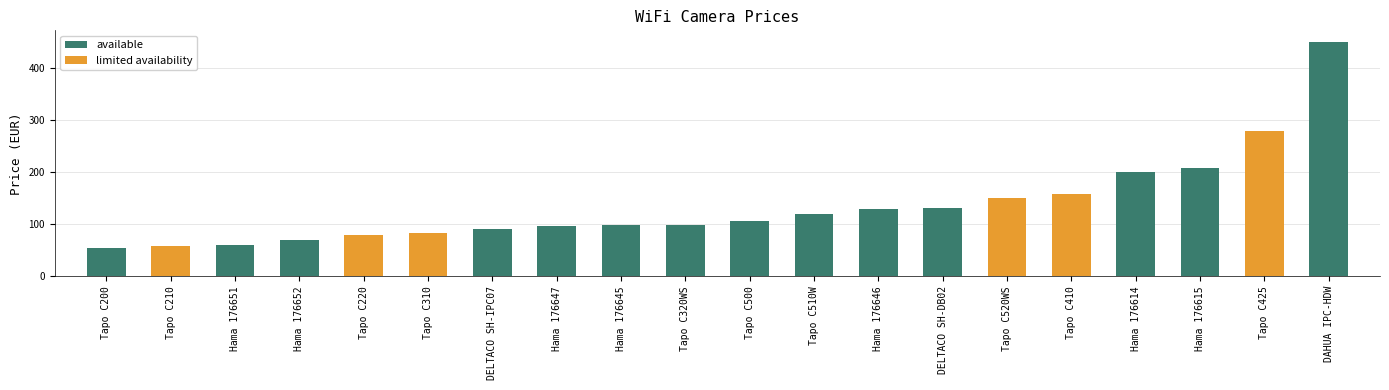

What is the greatest value displayed?

450.2